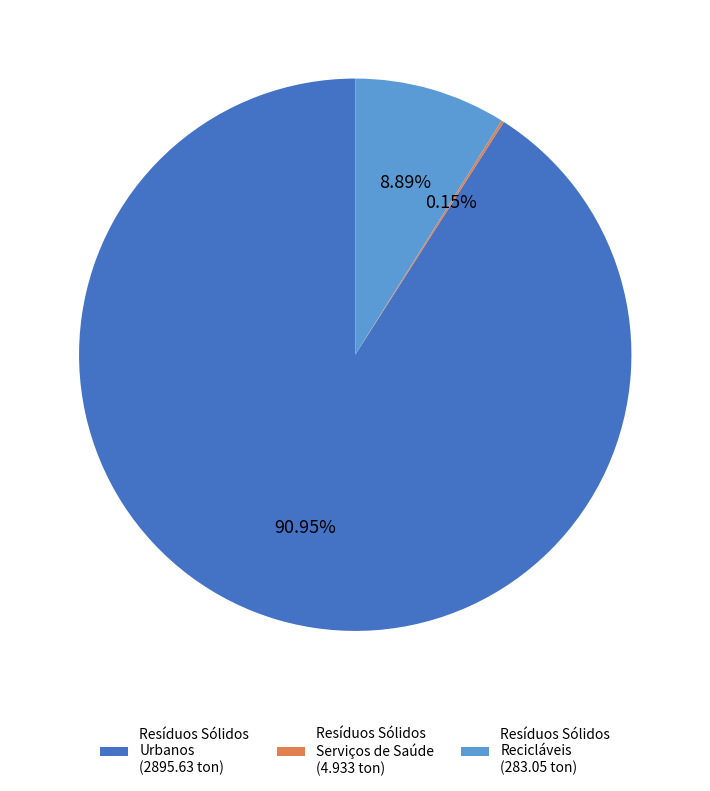

To the nearest percent, what is the difference between the largest and smallest slice percentages?

91%